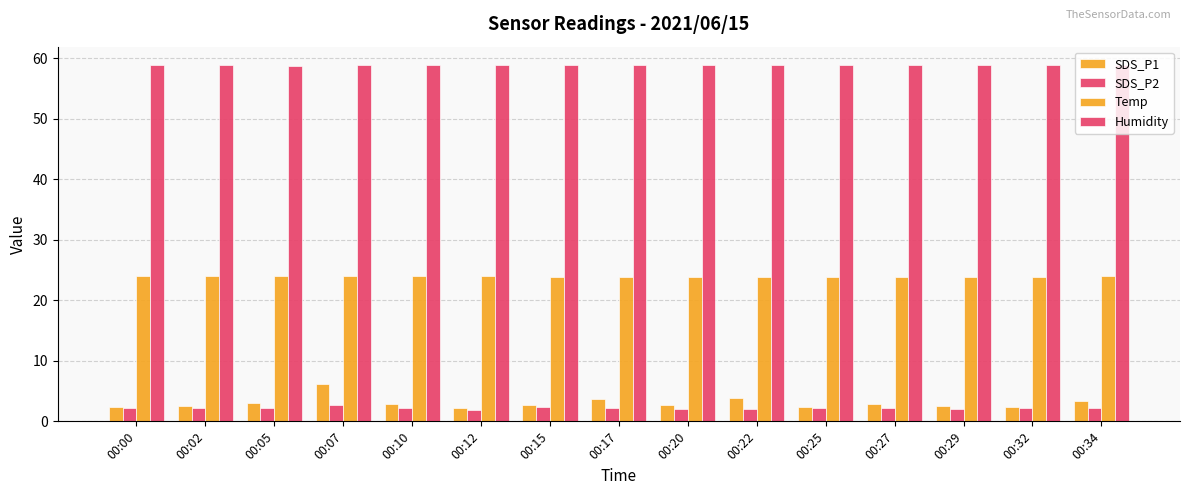

How many series are shown in this chart?

4